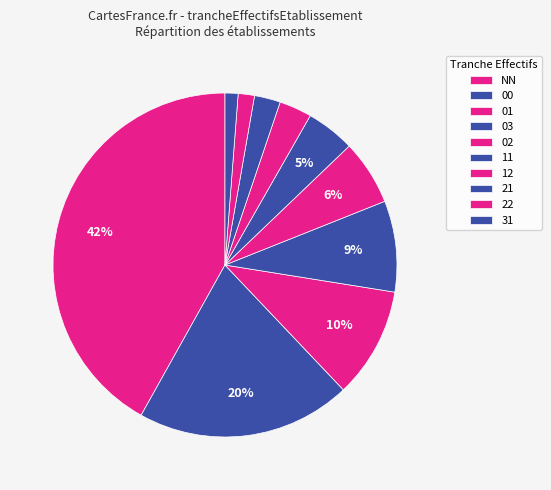

Count the number of slices in the pie.

10